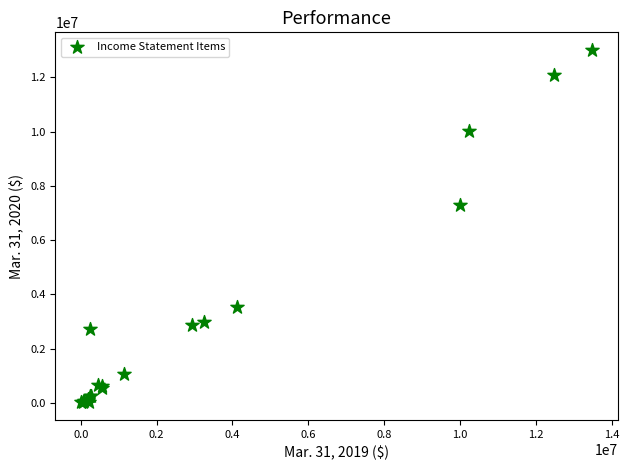

What Y value in the scatter plot is closest to 6515000?

7293000